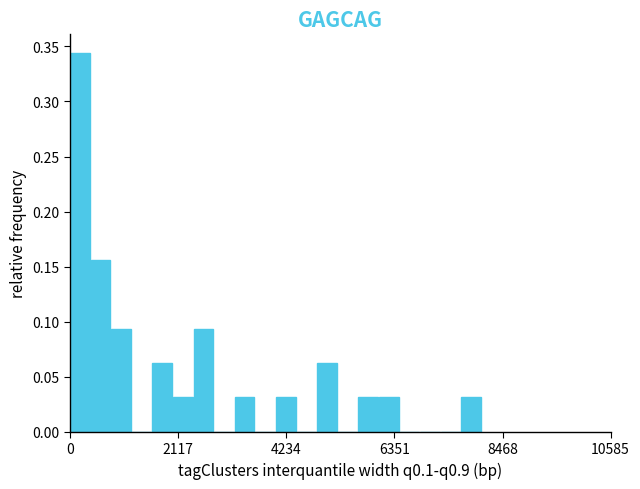

Around what value on the x-axis is the tallest bar? Give the approximate position of its centre, as read against the axis.

0